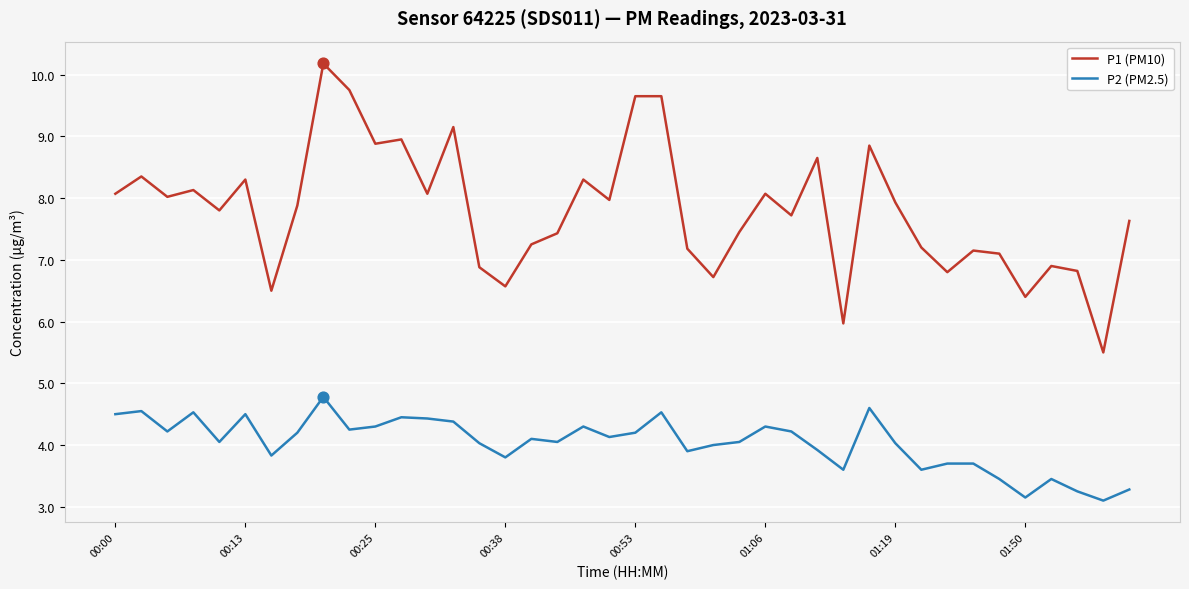

Which series has the largest total across all categories?

P1 (PM10)